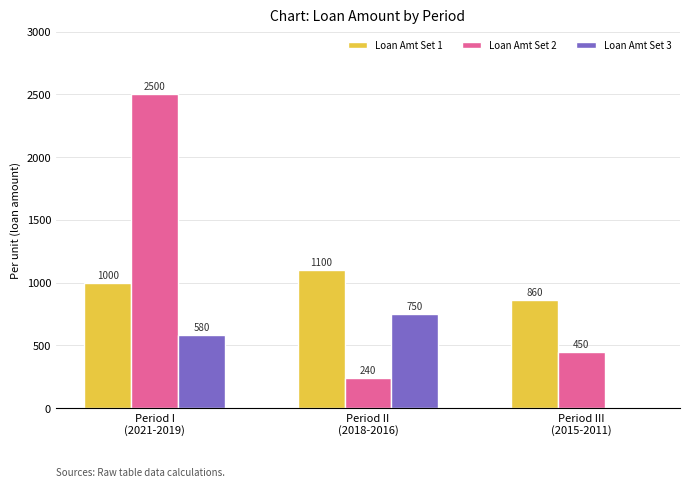

What is the sum of all Loan Amt Set 1 values?

2960